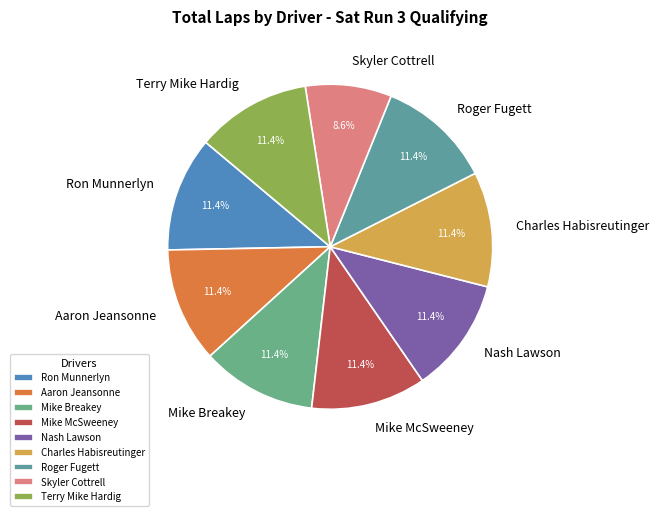

How much of the chart is everything except Aaron Jeansonne?

88.6%